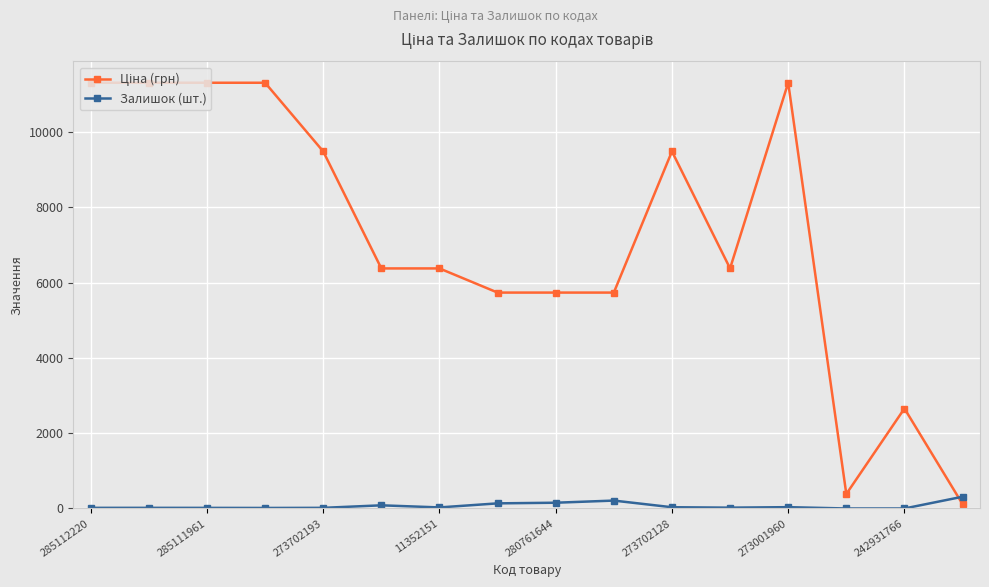

What is the maximum value for Залишок (шт.)?

312.0